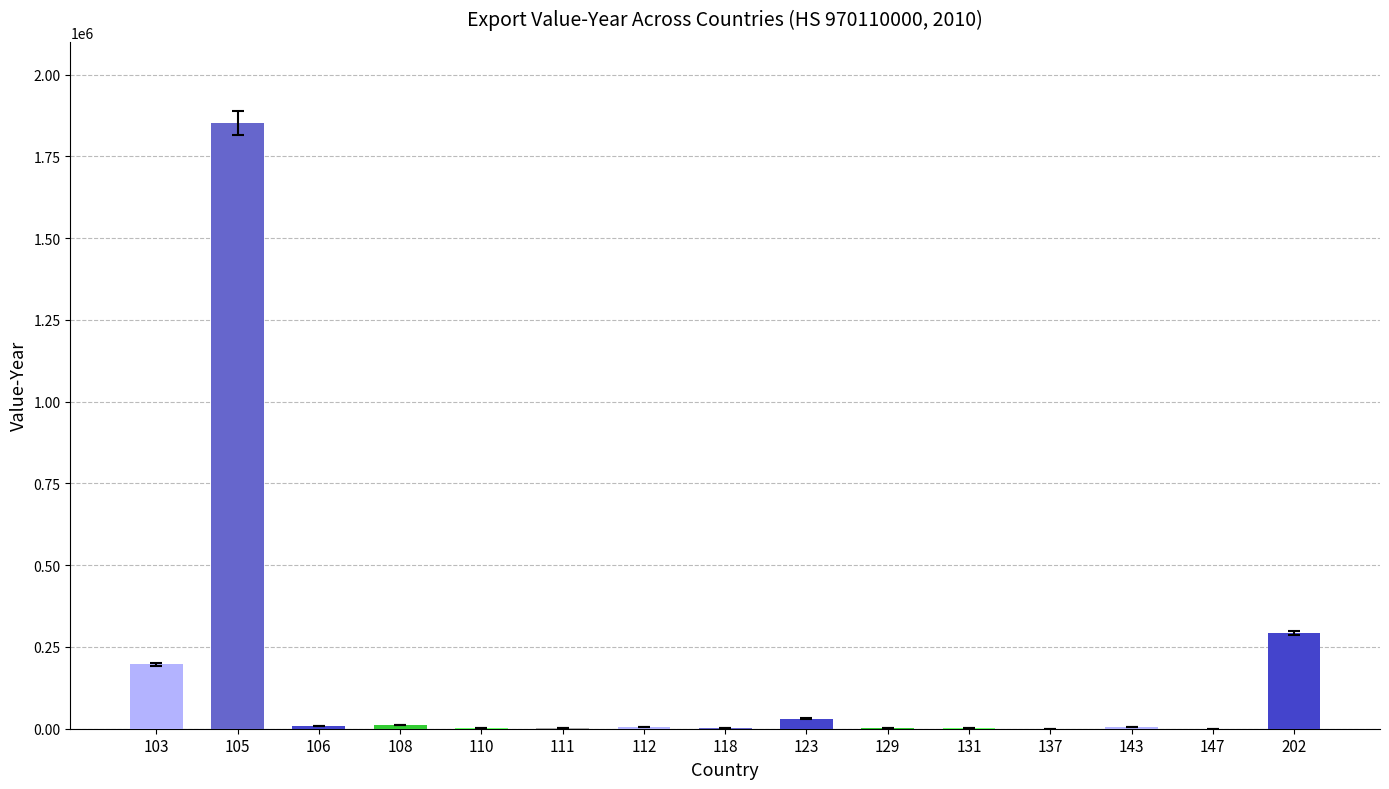

Does the chart contain any negative values?

No